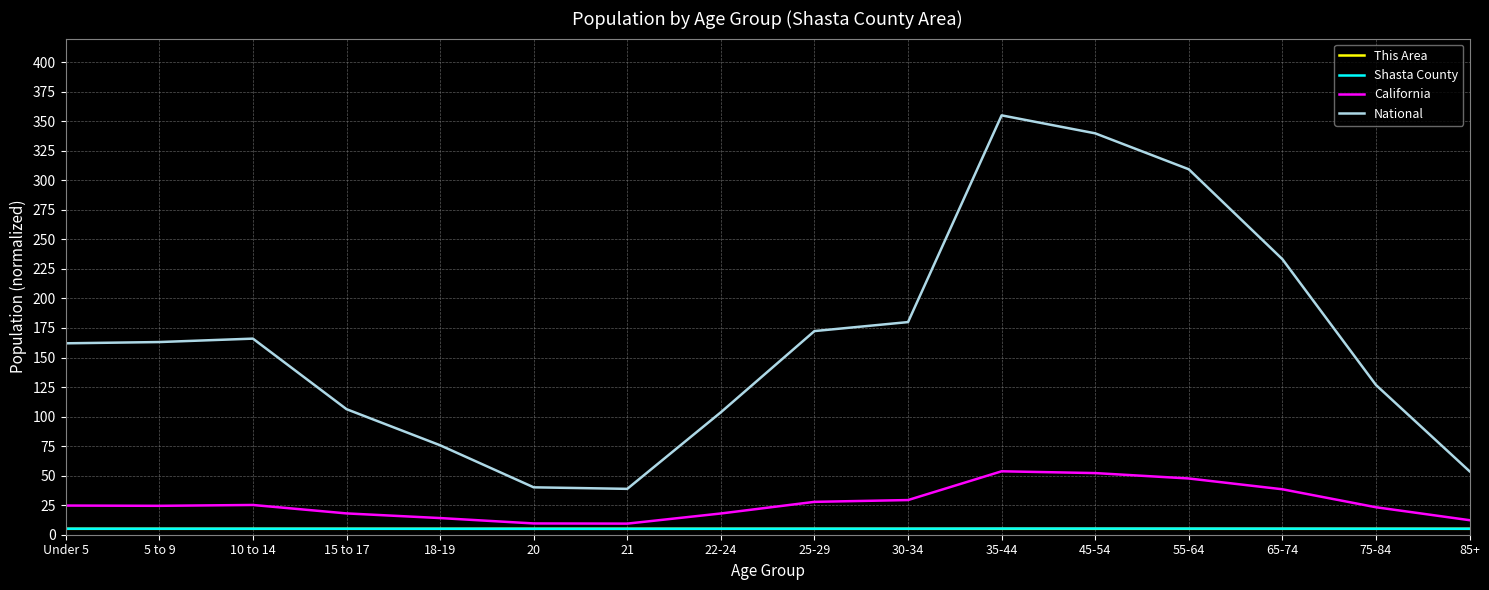

What is the total value across all series at 55-64?

367.1